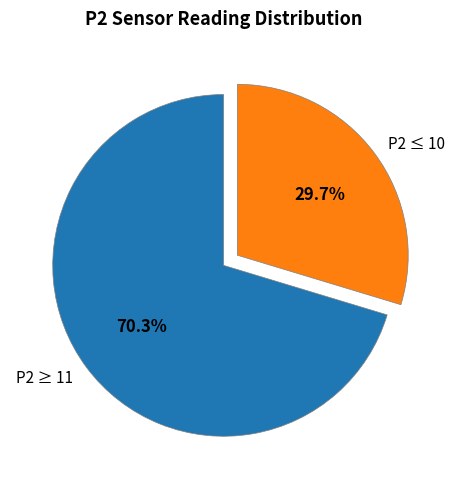

Count the number of slices in the pie.

2